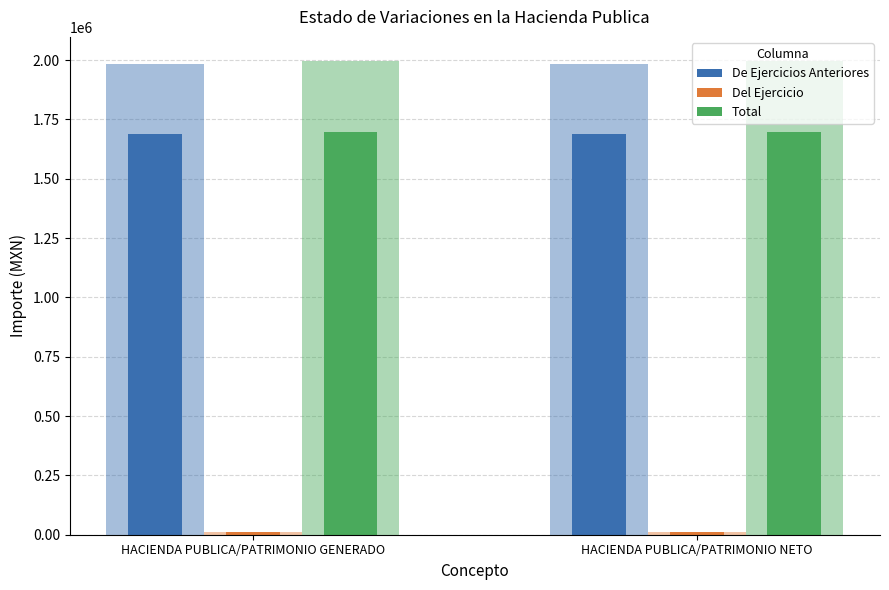

At which label does Del Ejercicio reach its minimum?

HACIENDA PUBLICA/PATRIMONIO GENERADO